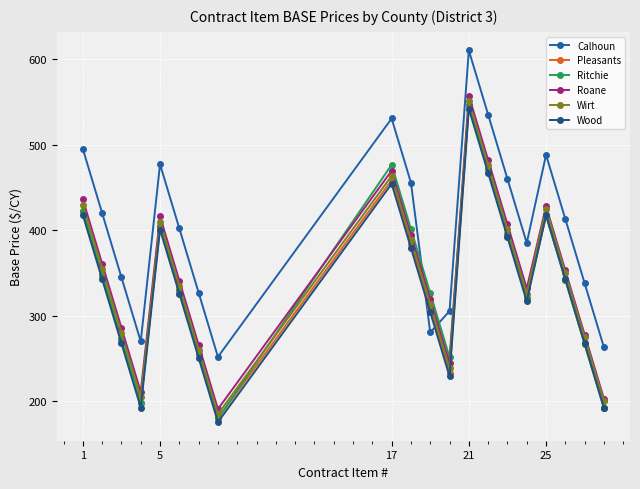

What is the value of the Wood point at the 14th from the left?

466.8